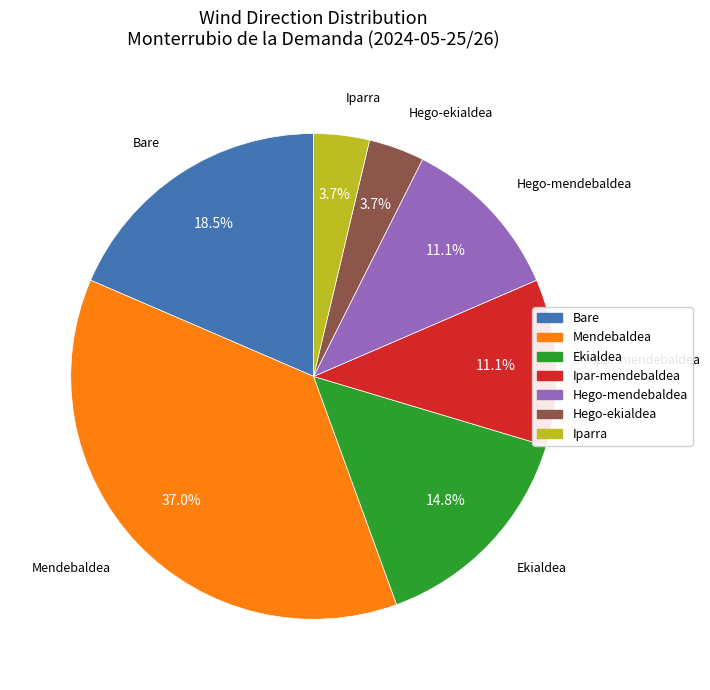

Count the number of slices in the pie.

7